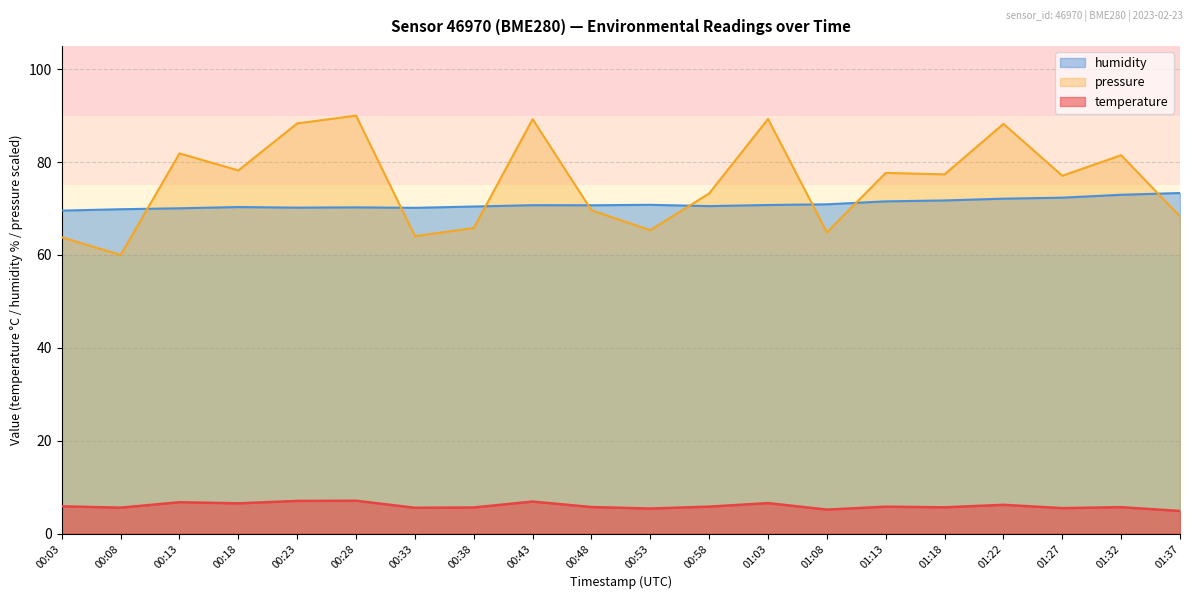

At which label does temperature reach its peak?

00:28